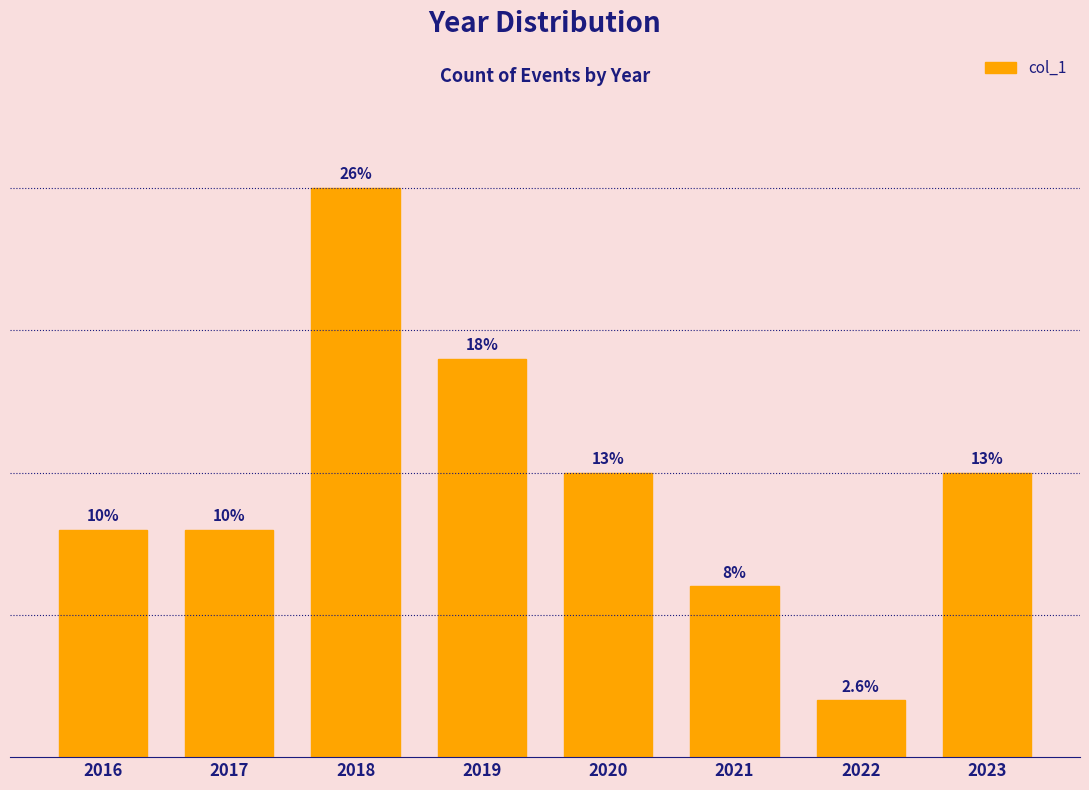

Does the chart contain any negative values?

No